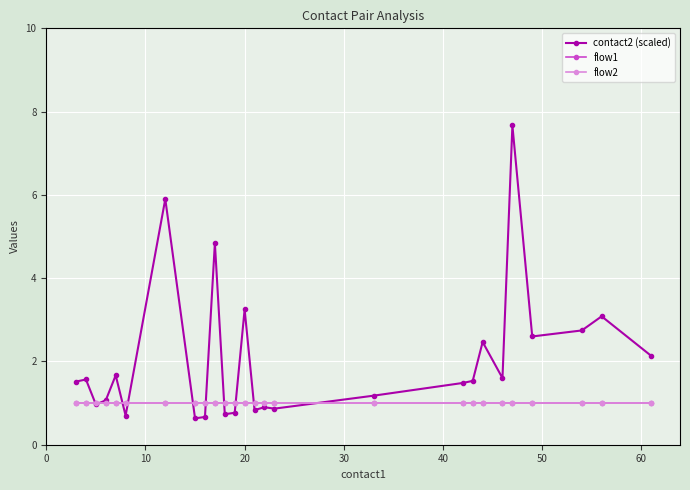

Does the chart have visible grid lines?

Yes